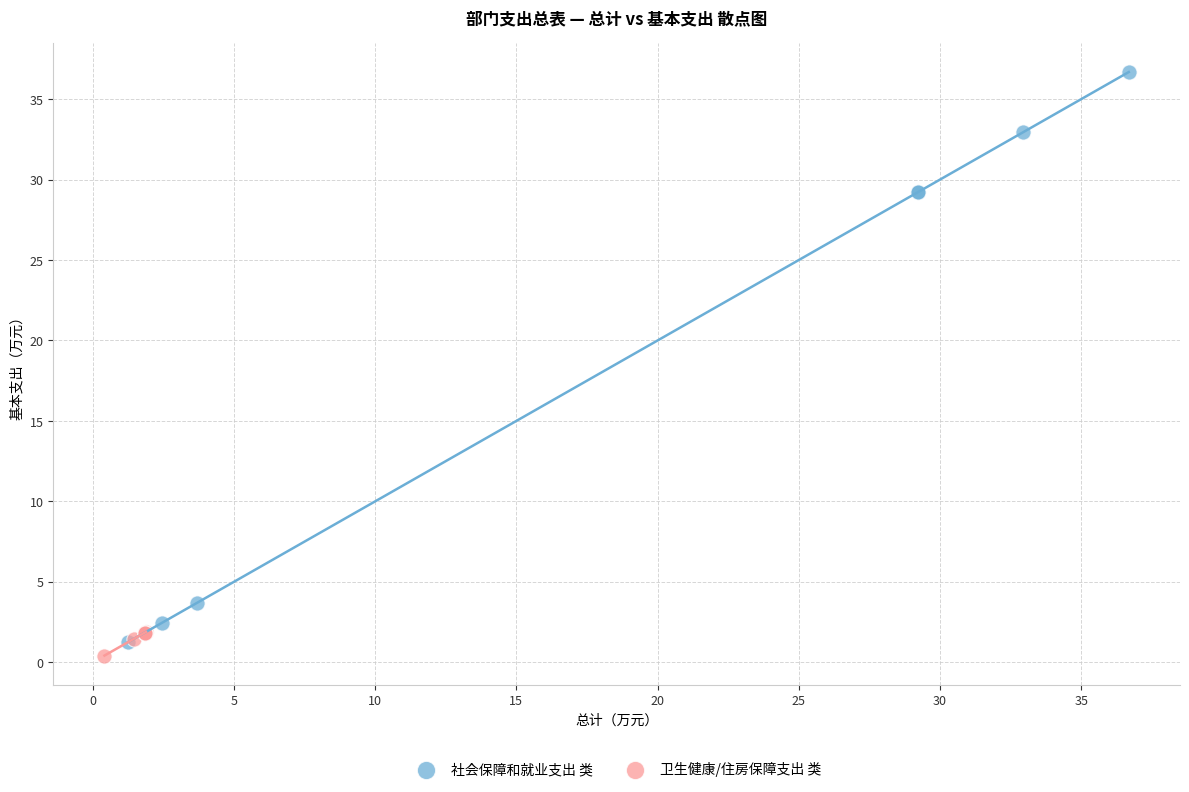

Which series reaches the maximum Y coordinate?

社会保障和就业支出 类